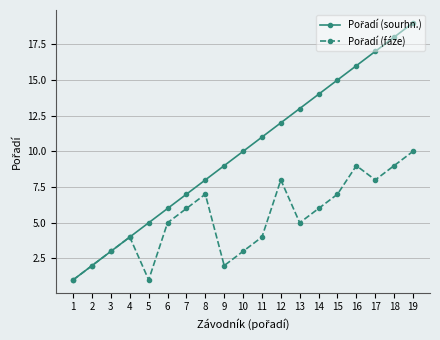

What is the maximum value shown in the chart?

19